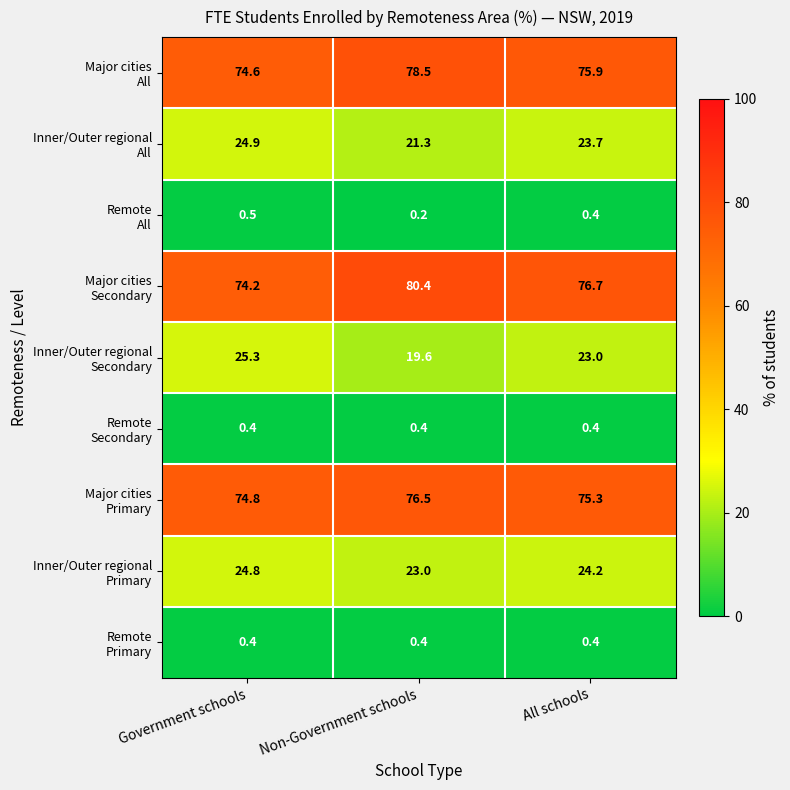

At which category is the sum across all series the highest?

Non-Government schools